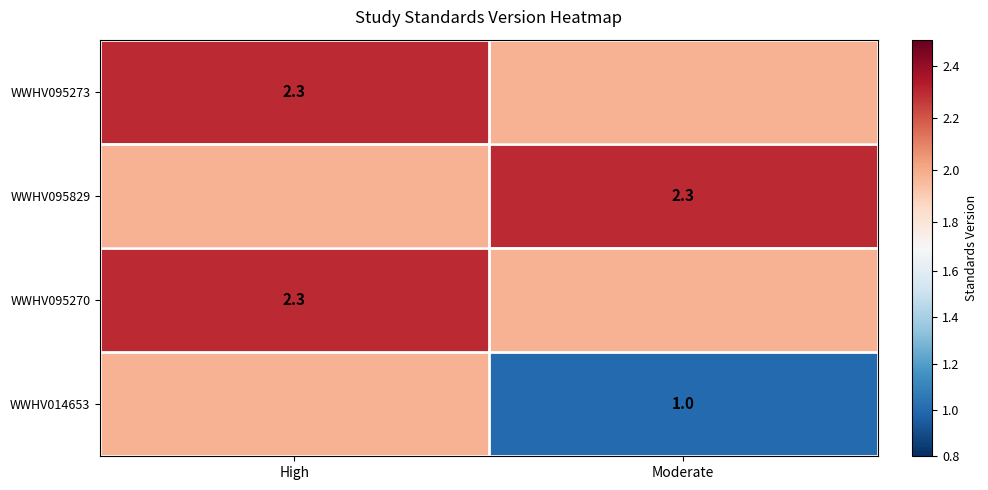

Is the value of WWHV014653 at Moderate greater than the value of WWHV095273 at High?

No